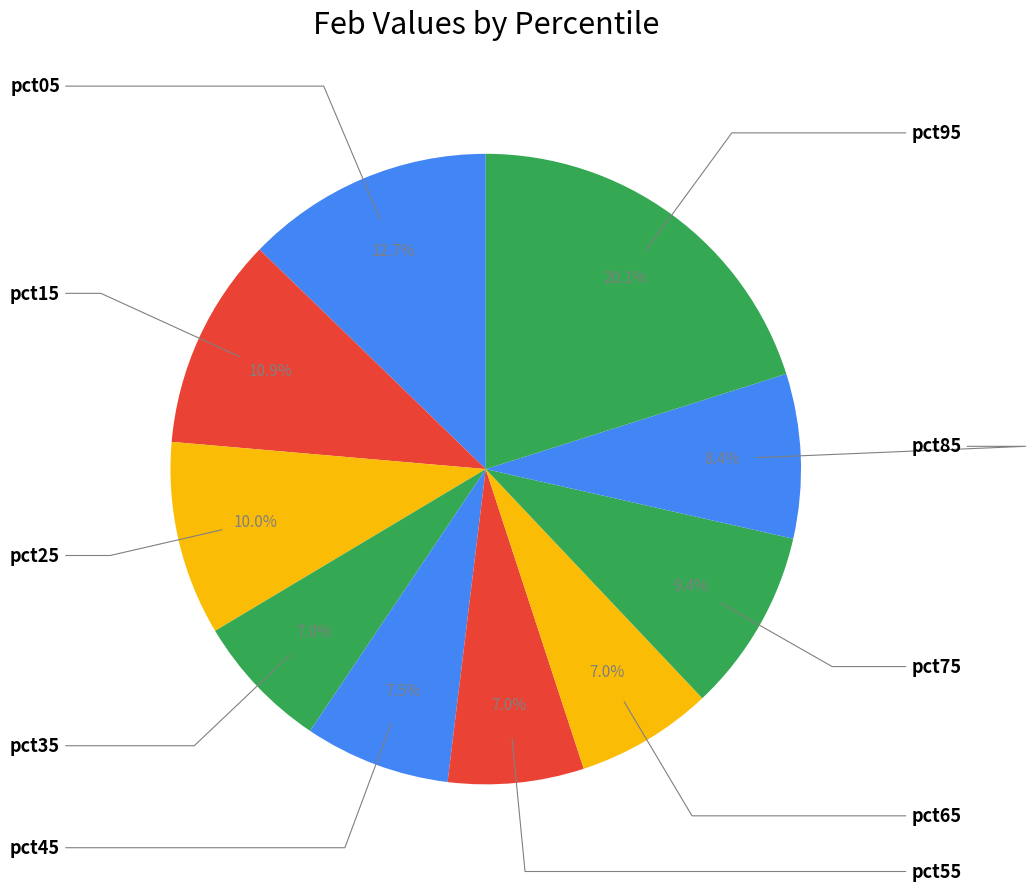

Is there a majority slice in this chart?

No